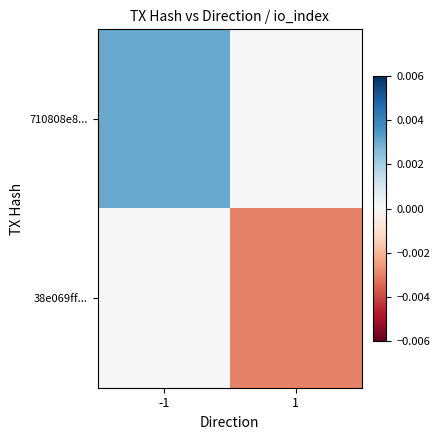

Which has a higher value, -1 or 1?

-1